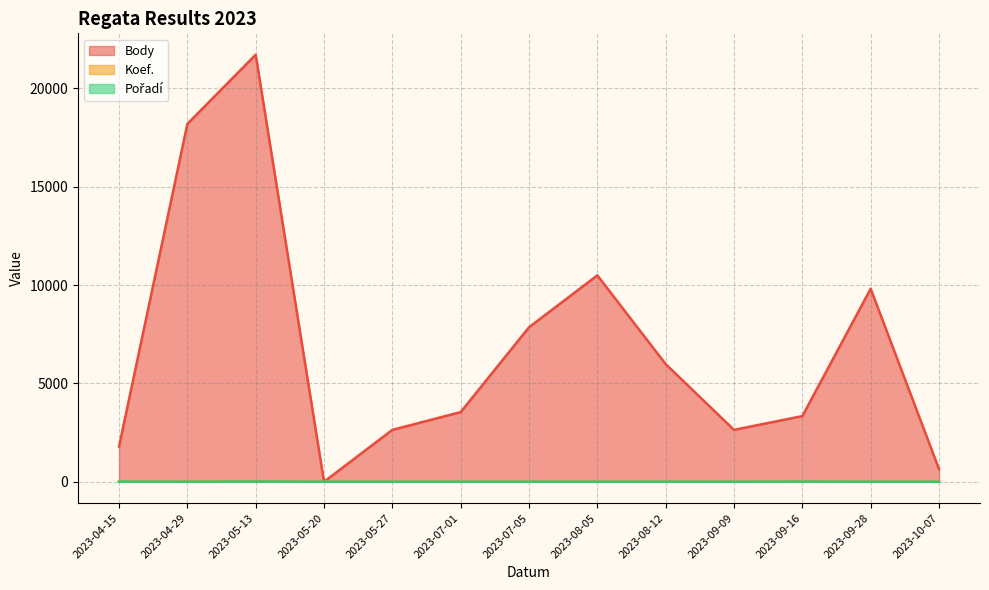

Which series changed the most between 2023-04-15 and 2023-07-05?

Body